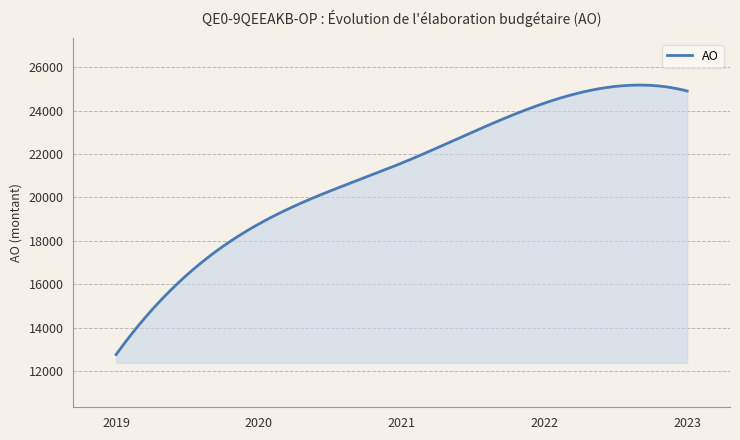

What is the greatest value displayed?

25173.8